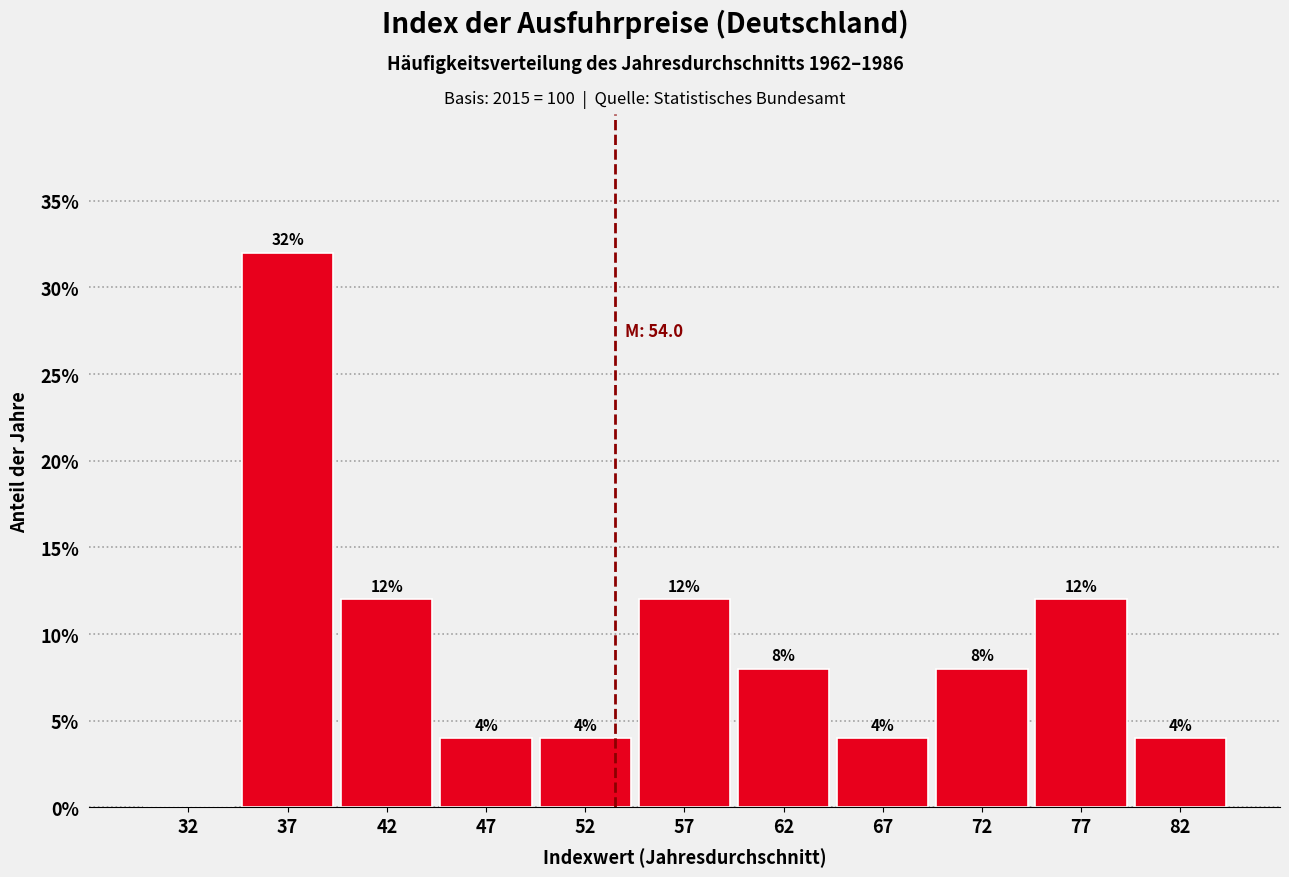

Over which range of the x-axis is the bar tallest?

35 to 40